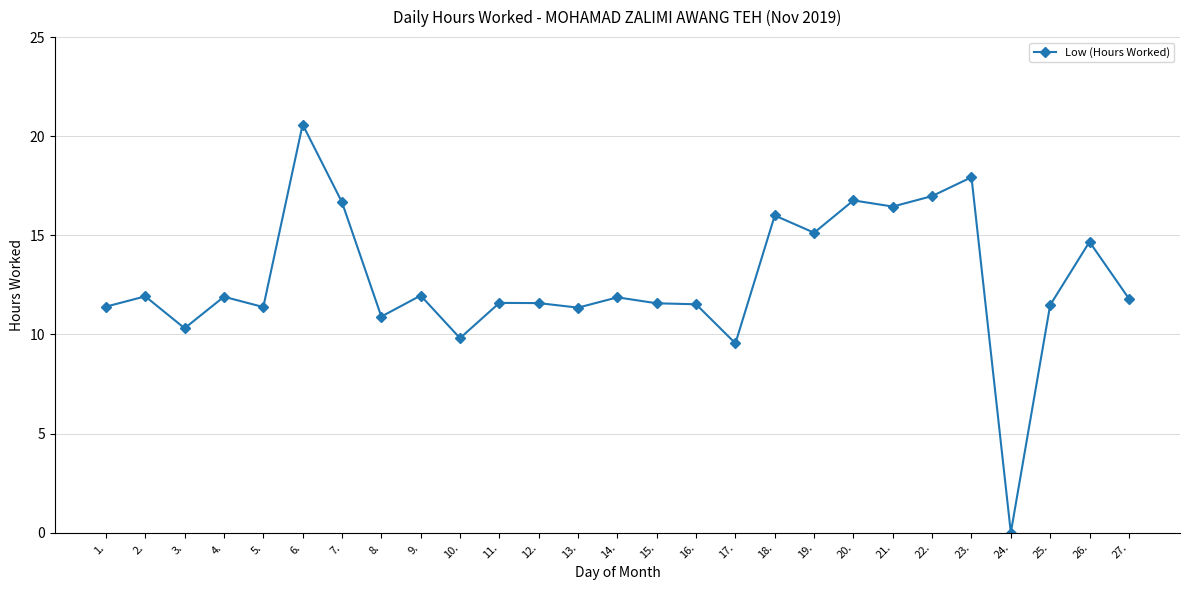

Count the number of categories in the chart.

27